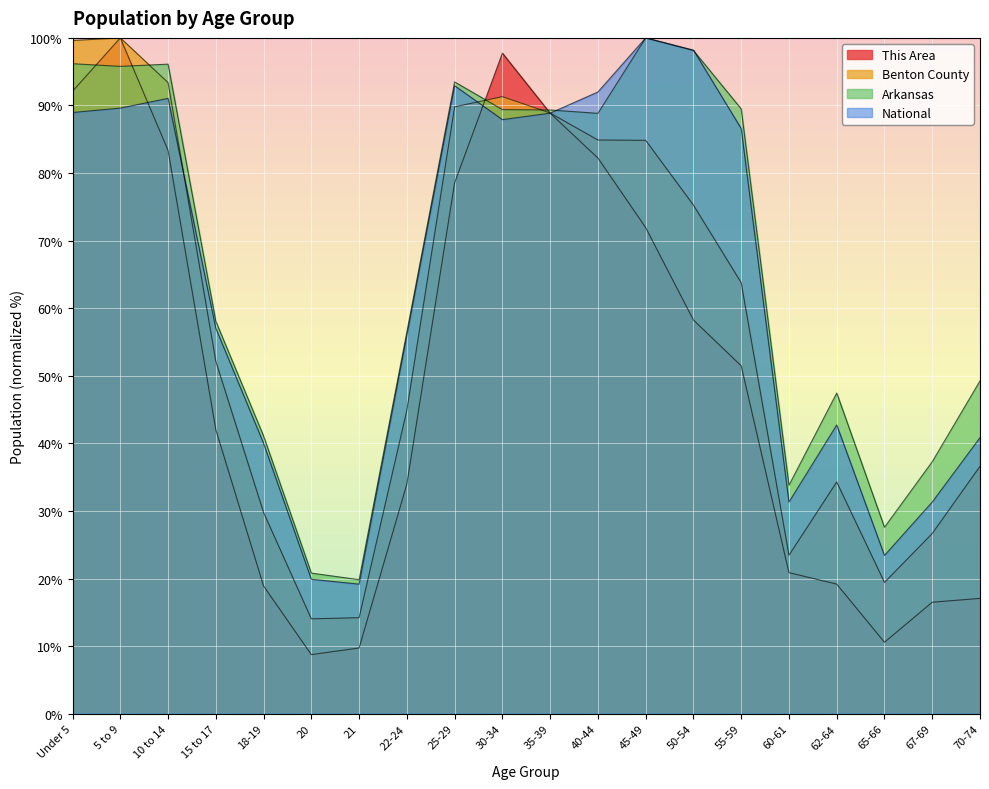

How many lines are shown in the chart?

4